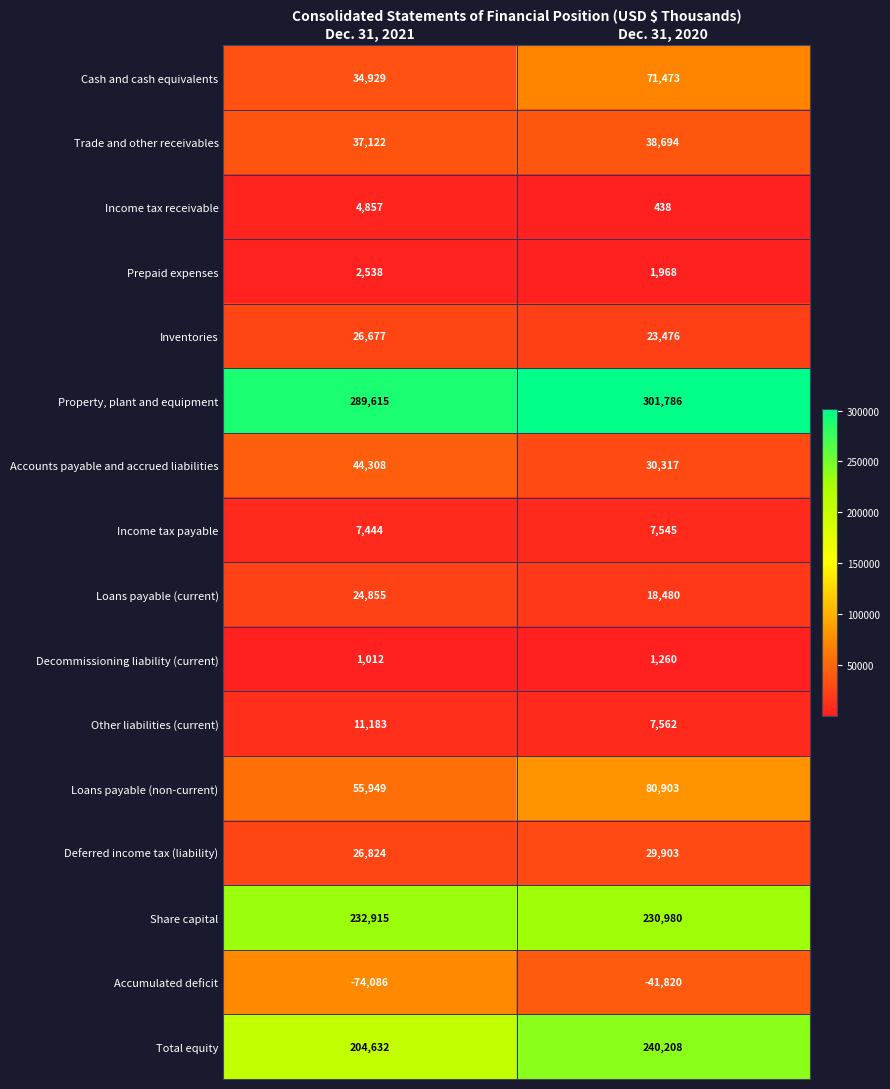

What is the difference between the maximum and minimum values in the Total equity series?

35576